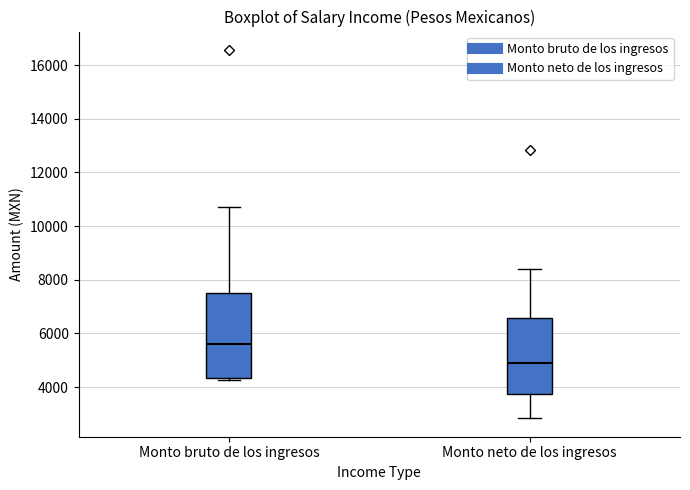

Comparing the boxes themselves (not the whiskers), which one is the tallest?

Monto bruto de los ingresos